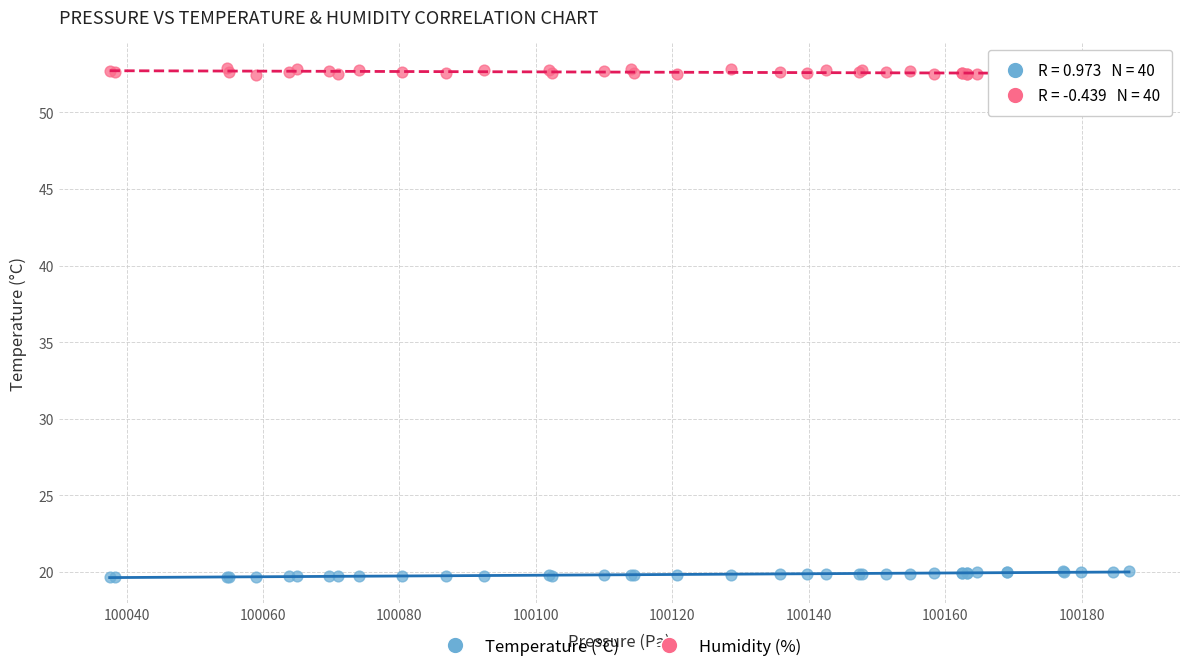

What are all the series names shown in the legend?

Temperature (°C), Humidity (%)